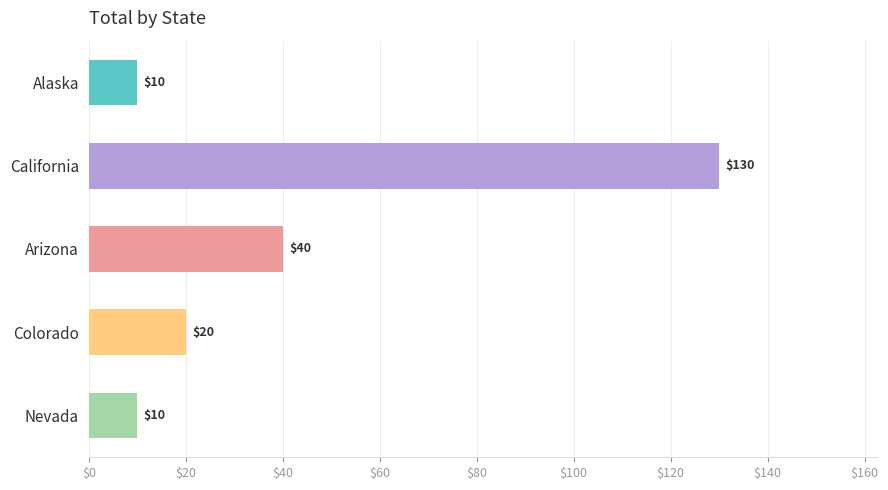

Which label corresponds to the largest value in the chart?

California